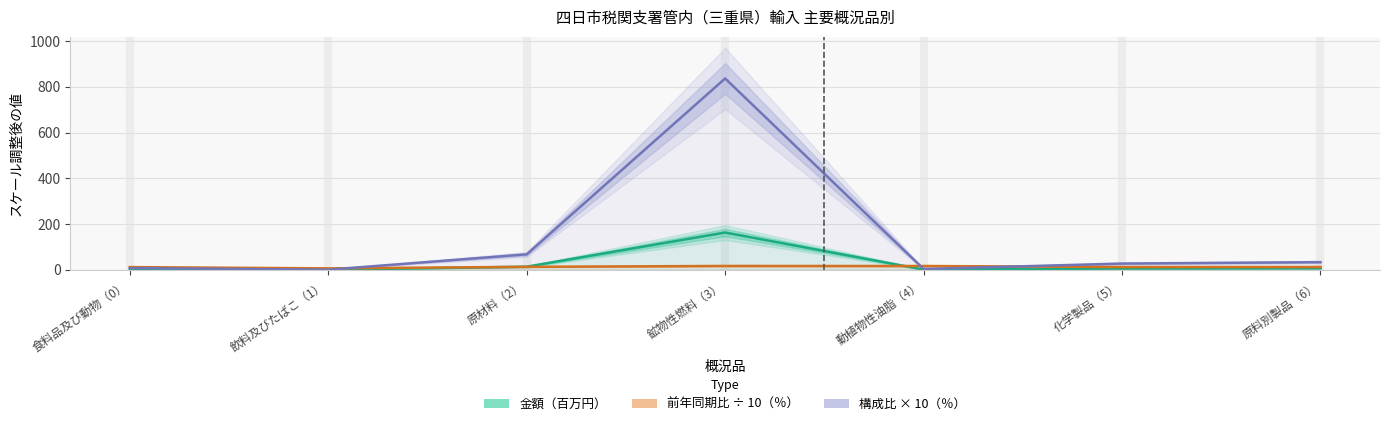

Reading left to right, extract all data points from this chart.

金額（百万円）: 食料品及び動物（0）=1.4	飲料及びたばこ（1）=0.0	原材料（2）=13.0	鉱物性燃料（3）=162.6	動植物性油脂（4）=0.6	化学製品（5）=5.2	原料別製品（6）=6.4
前年同期比 ÷ 10（％）: 食料品及び動物（0）=11.3	飲料及びたばこ（1）=5.7	原材料（2）=12.5	鉱物性燃料（3）=16.3	動植物性油脂（4）=16.1	化学製品（5）=11.7	原料別製品（6）=11.7
構成比 × 10（％）: 食料品及び動物（0）=7.1	飲料及びたばこ（1）=0.0	原材料（2）=67.1	鉱物性燃料（3）=836.6	動植物性油脂（4）=3.0	化学製品（5）=26.8	原料別製品（6）=32.9